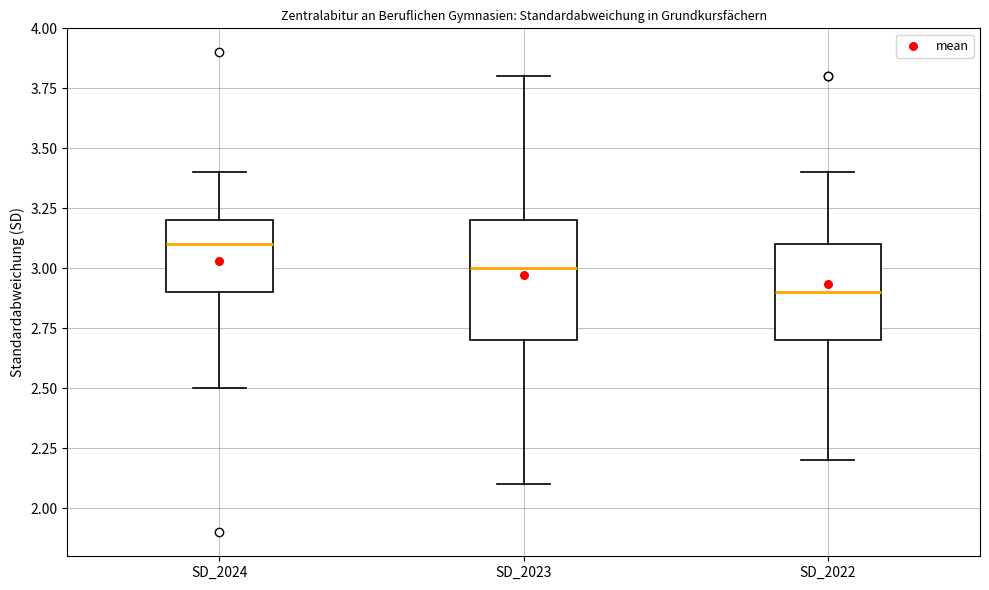

Which box's median line is the highest?

SD_2024